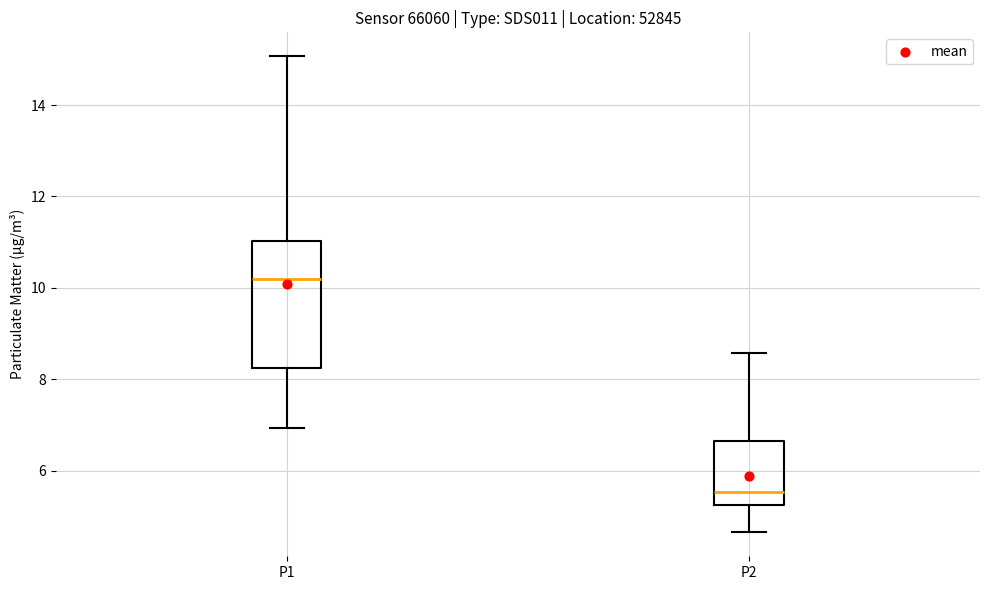

Which box has the lowest median line?

P2